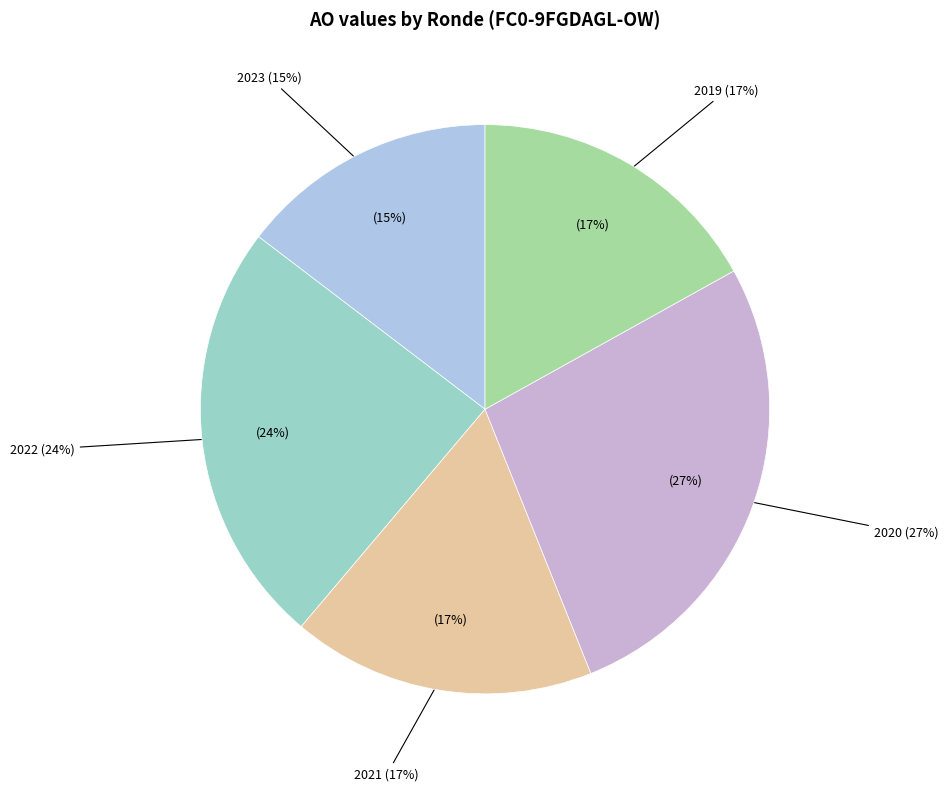

Which category has the biggest portion of the pie?

2020 uitvoering